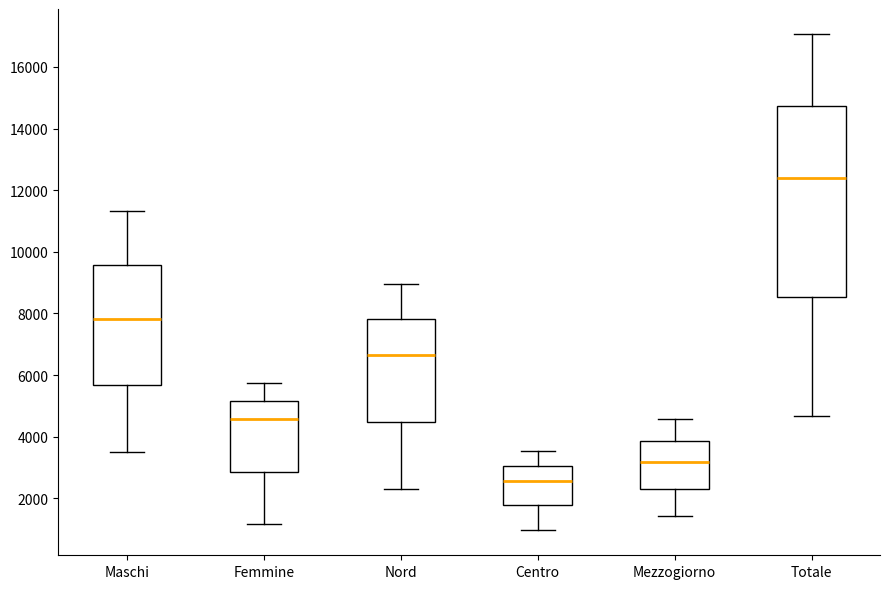

Reading left to right, read every box against the y-axis: the position of its median line, the range the box covers, and the ends of its whiskers. The values are not printed on the chart, so give them approximately, as read against the axis.

Maschi: median 7800, box 5600 to 9600, whiskers 3600 to 11400
Femmine: median 4600, box 2800 to 5200, whiskers 1200 to 5800
Nord: median 6600, box 4400 to 7800, whiskers 2200 to 9000
Centro: median 2600, box 1800 to 3000, whiskers 1000 to 3600
Mezzogiorno: median 3200, box 2200 to 3800, whiskers 1400 to 4600
Totale: median 12400, box 8600 to 14800, whiskers 4600 to 17000